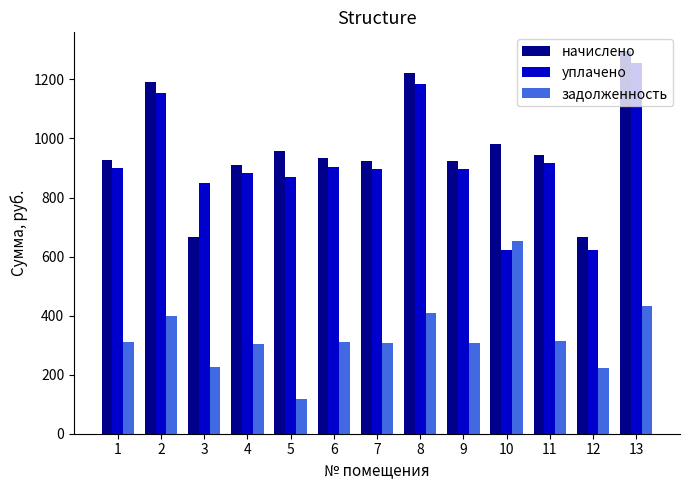

How many bars are there in total?

39